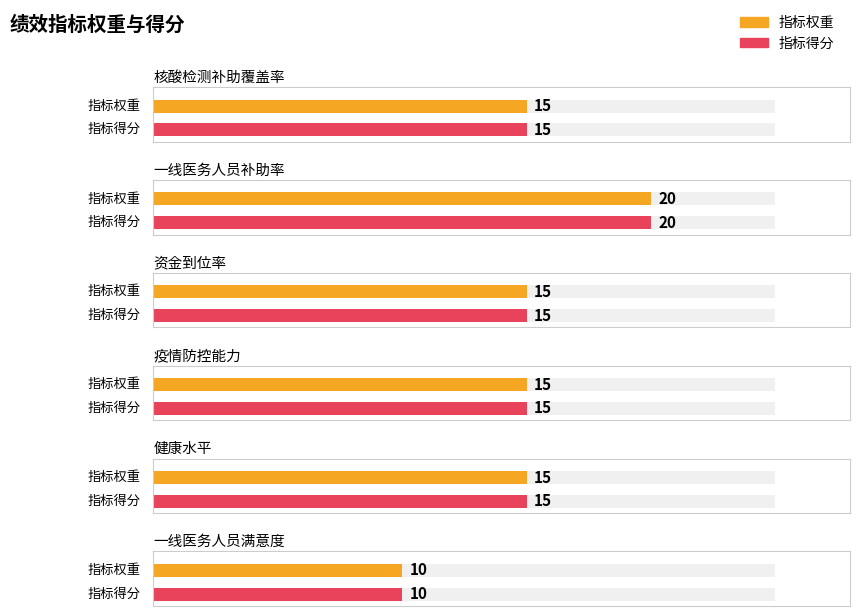

The 指标得分 series shows 15 at 疫情防控能力. True or false?

True